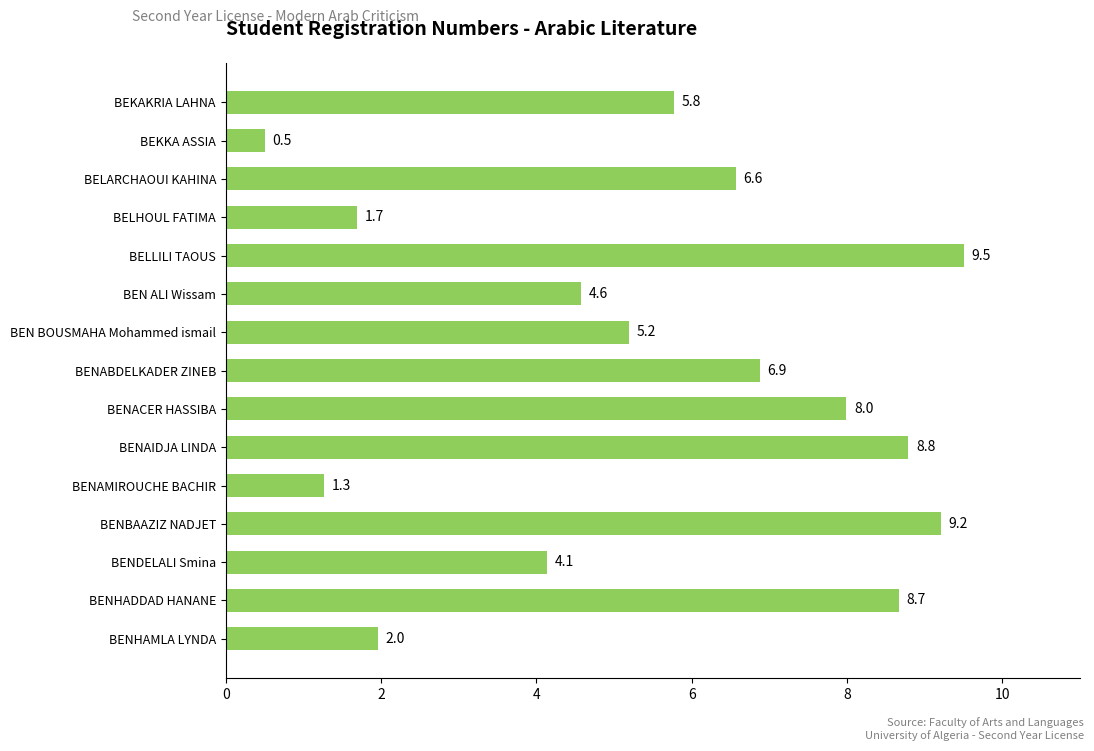

Does the chart contain stacked bars?

No